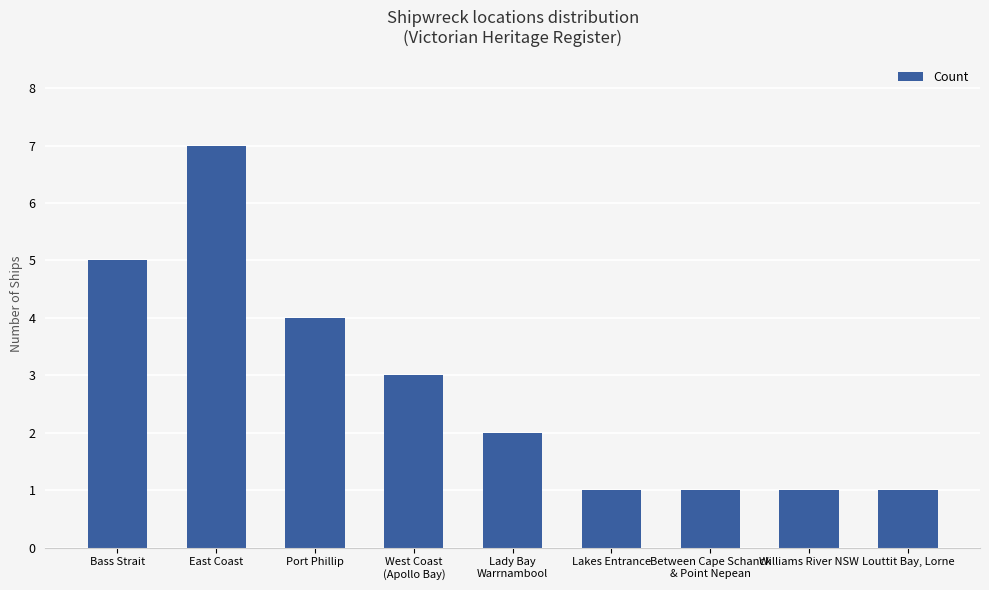

How many values are below 2?

4